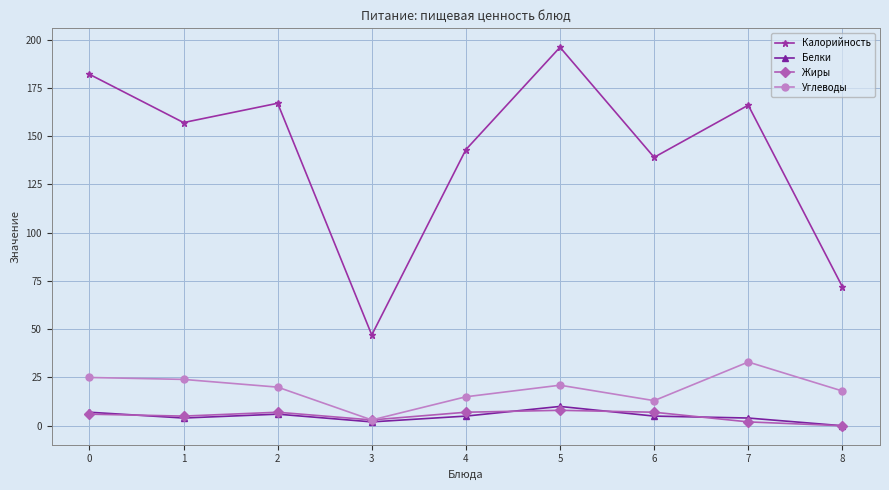

What are all the series names shown in the legend?

Калорийность, Белки, Жиры, Углеводы